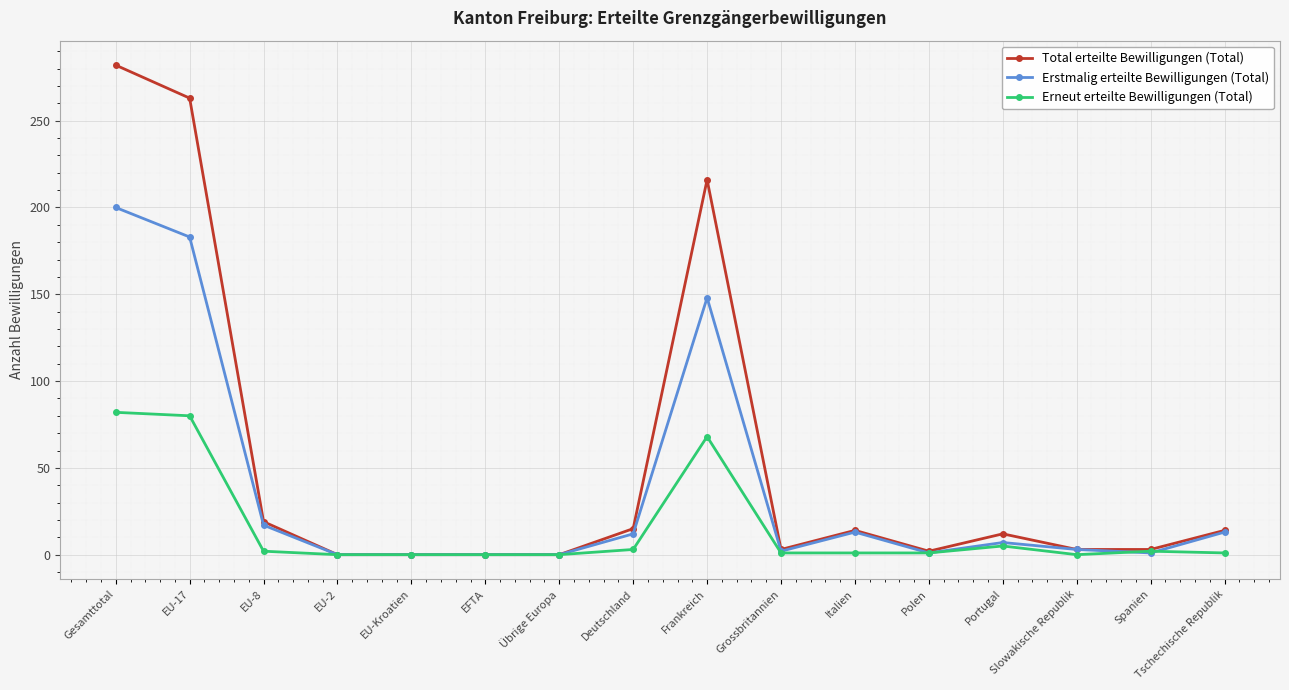

In Total erteilte Bewilligungen (Total), how many points are higher than both neighbors (excluding endpoints)?

3